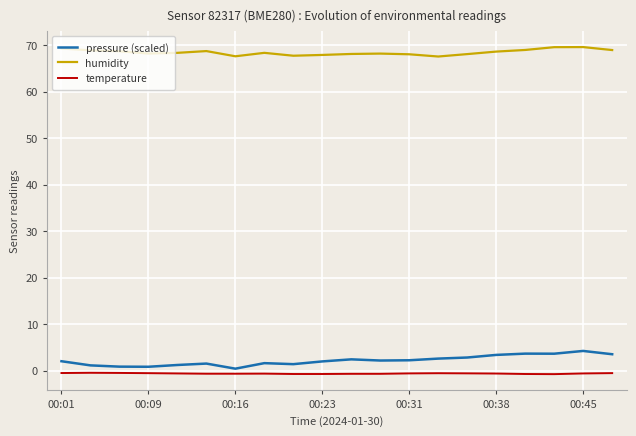

What is the highest value of the humidity series?

69.6